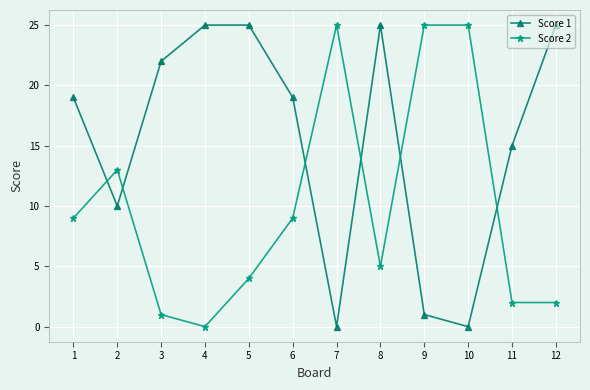

After their last crossing, which series has the higher values: Score 1 or Score 2?

Score 1